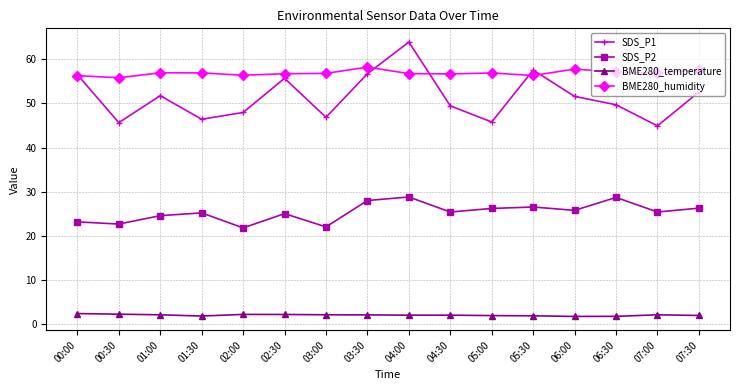

What is the label of the 8th point from the right?

04:00